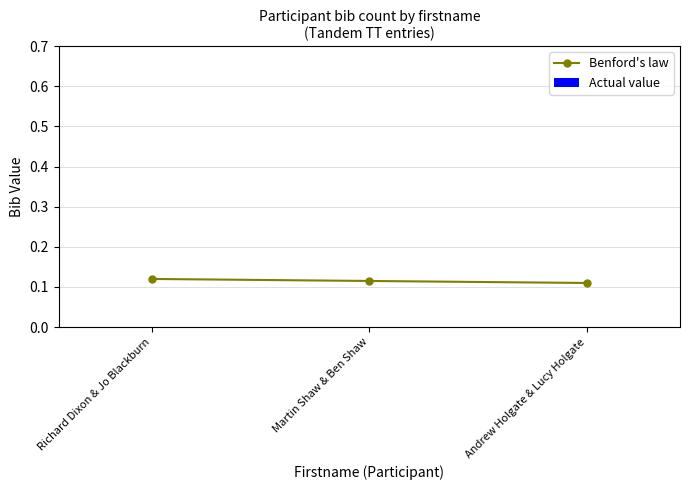

How many values are between 0 and 1?

3